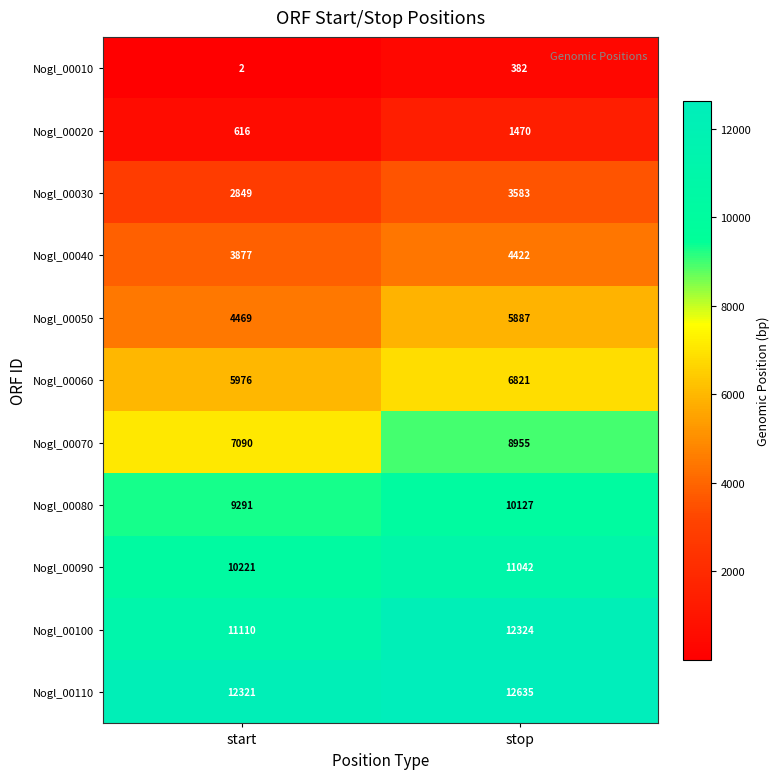

How many categories are shown in the chart?

2